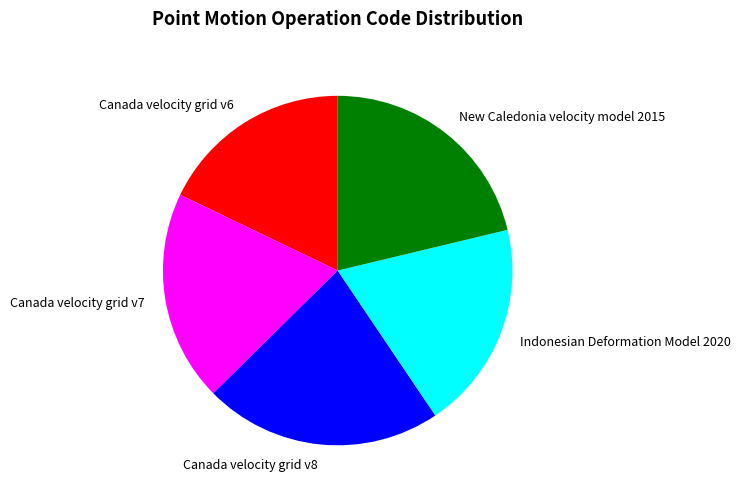

What is the ratio of the value at Indonesian Deformation Model 2020 to the value at Canada velocity grid v7?

1.0